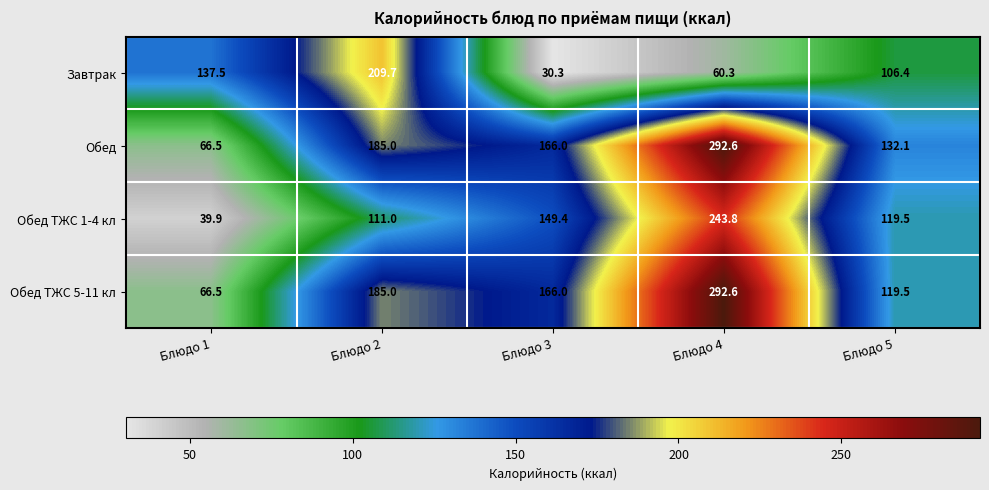

The Обед ТЖС 1-4 кл series shows 398.0 at Блюдо 4. True or false?

False